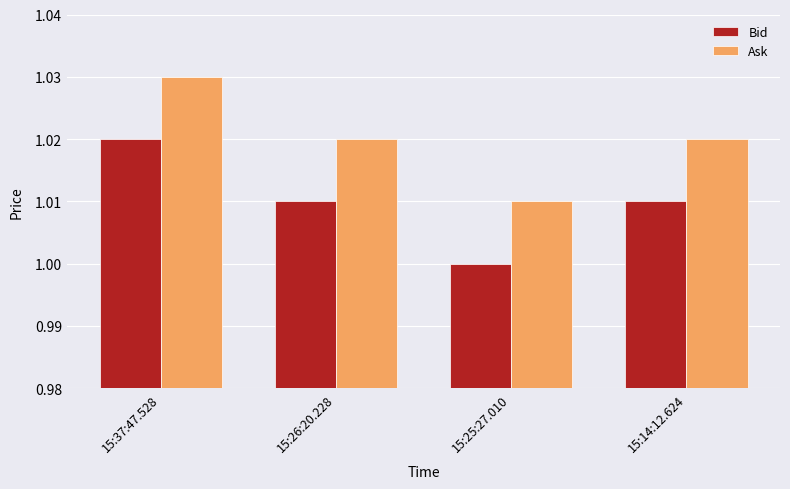

Rank the series at 15:26:20.228 from lowest to highest value.

Bid, Ask